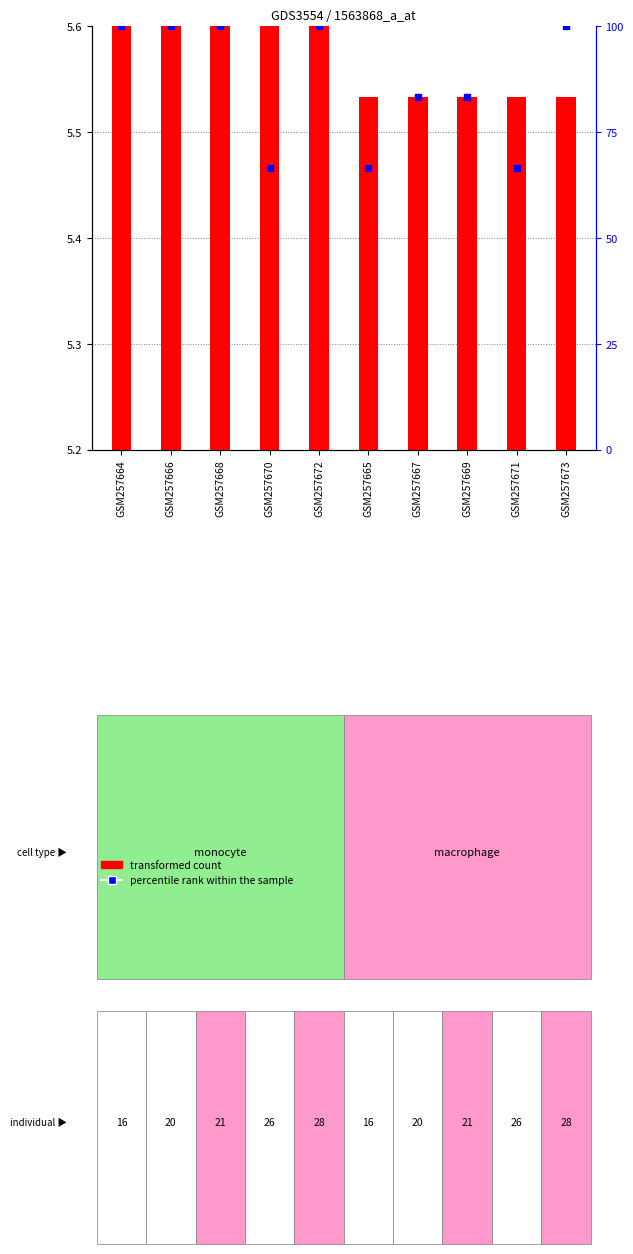

Between GSM257666 and GSM257669, which is larger?

GSM257666